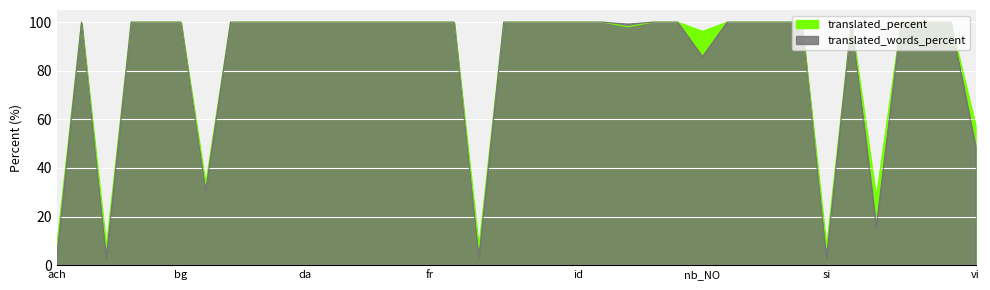

True or false: translated_percent and translated_words_percent cross at least once.

False